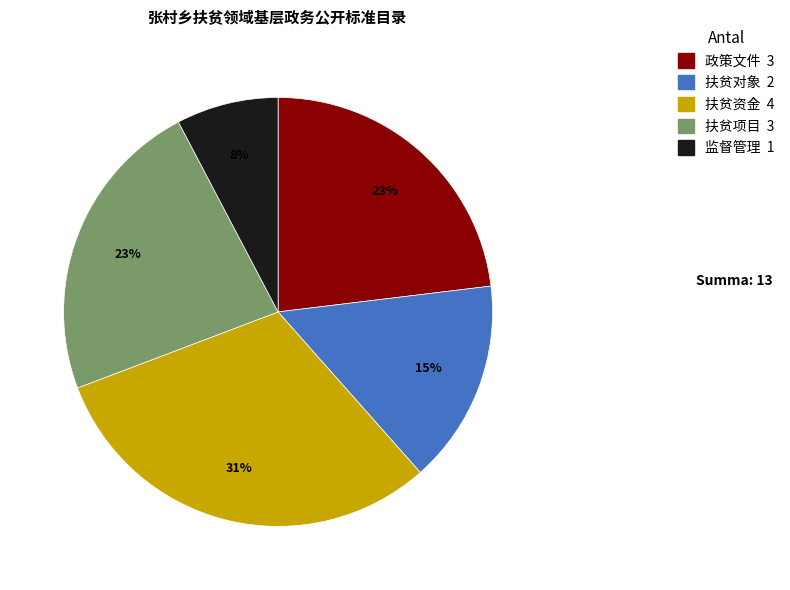

How many slices are in this pie chart?

5